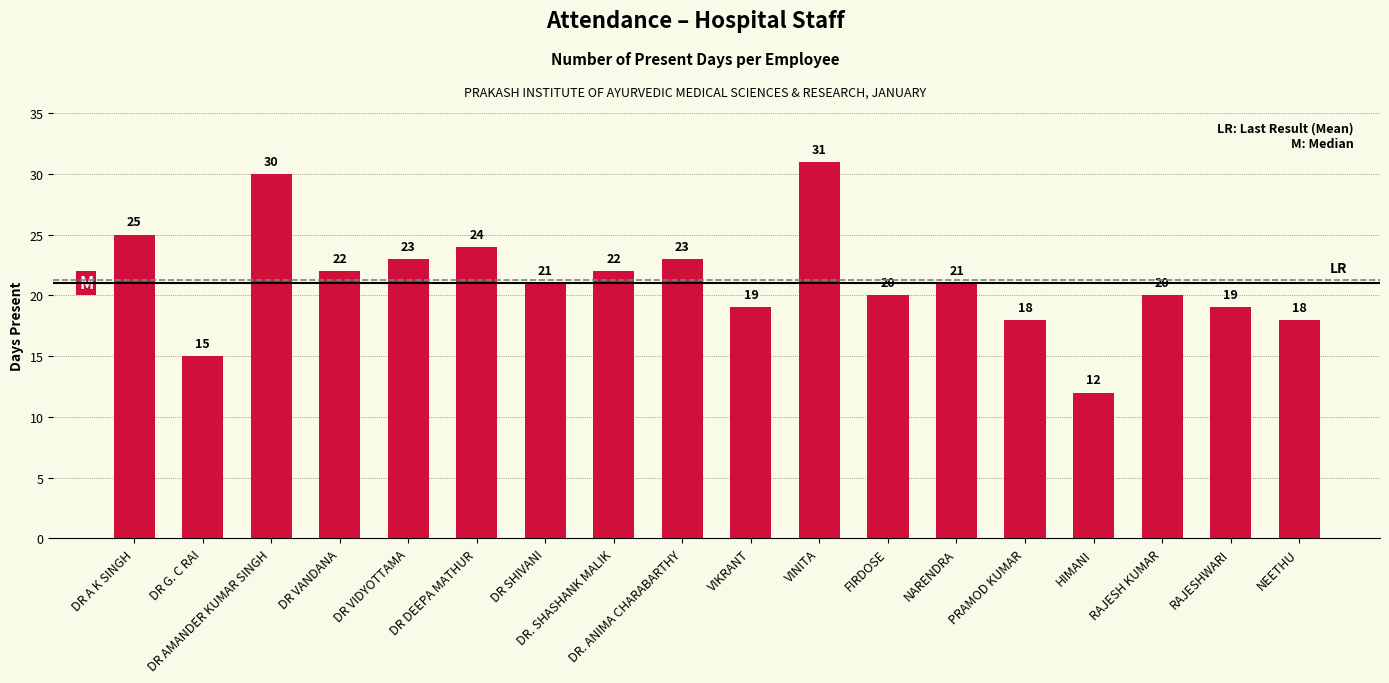

What is the approximate value at PRAMOD KUMAR?

18